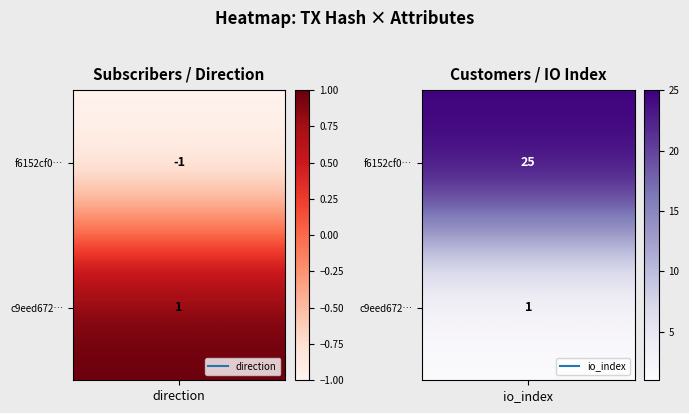

Which has a higher value, direction or io_index?

io_index